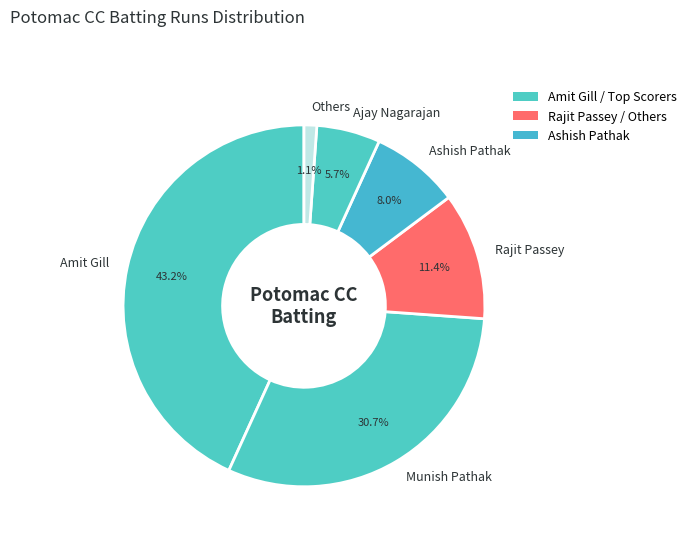

Which has a higher value, Ajay Nagarajan or Amit Gill?

Amit Gill